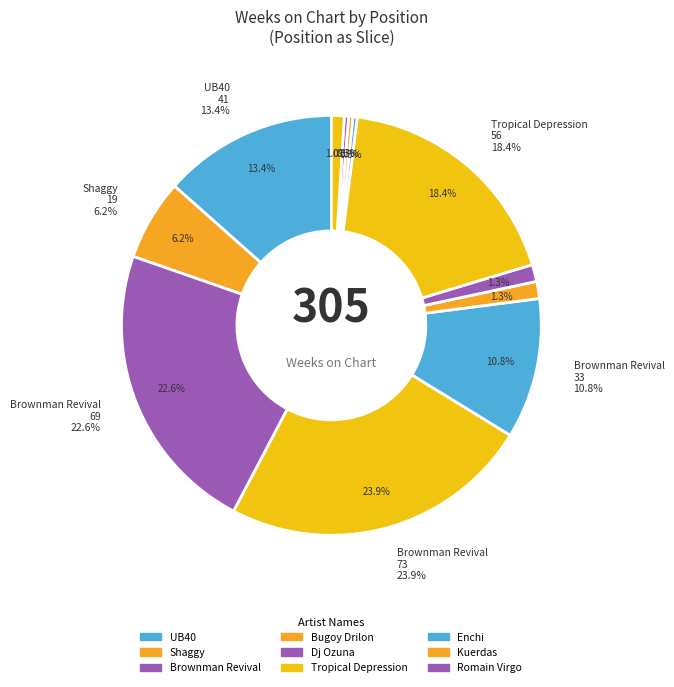

To the nearest percent, what percentage of the pie is 3?

23%